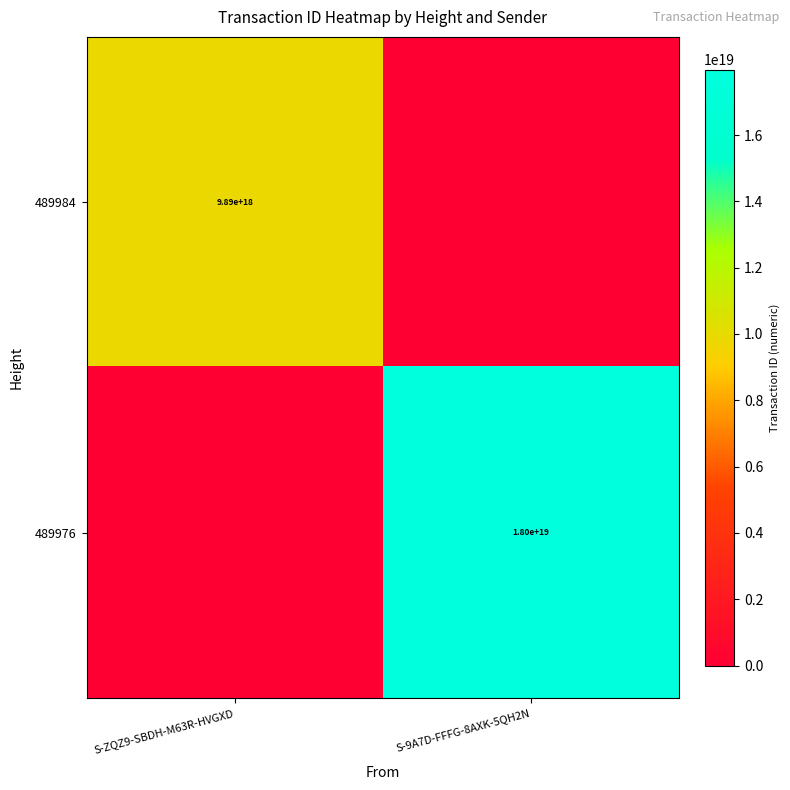

Is it true that 489984 equals 14516993259166191616 at S-ZQZ9-SBDH-M63R-HVGXD?

False